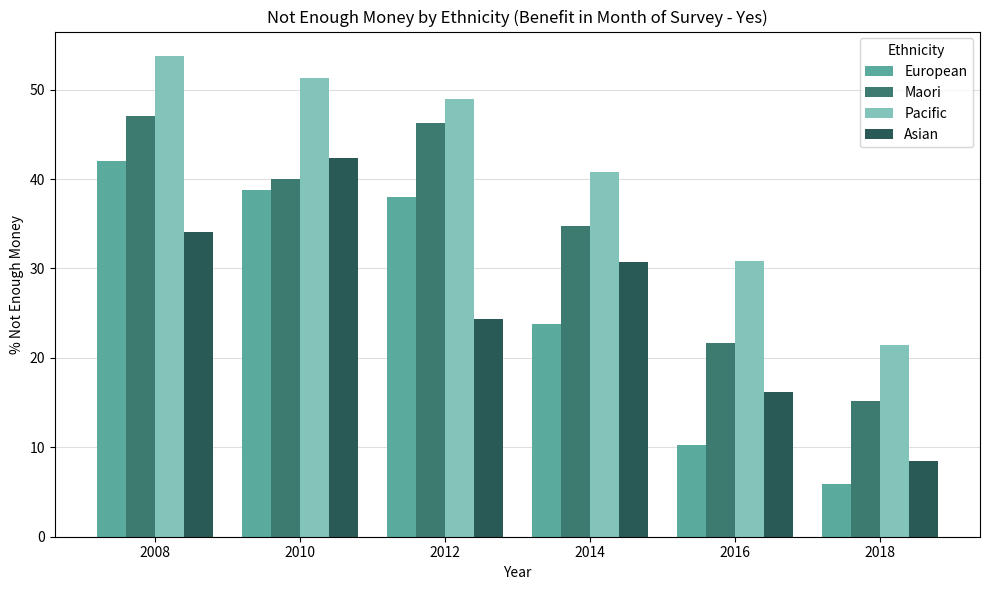

What is the difference between the Asian values at 2018 and 2012?

15.9